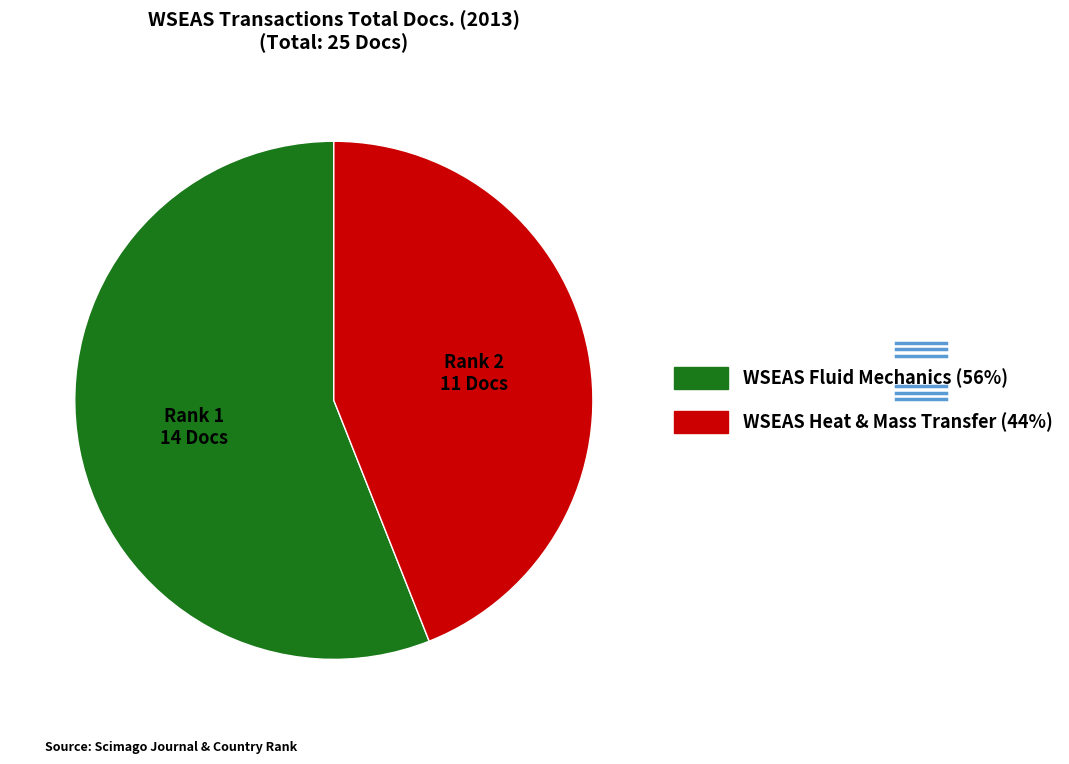

Does any single category account for the majority?

Yes